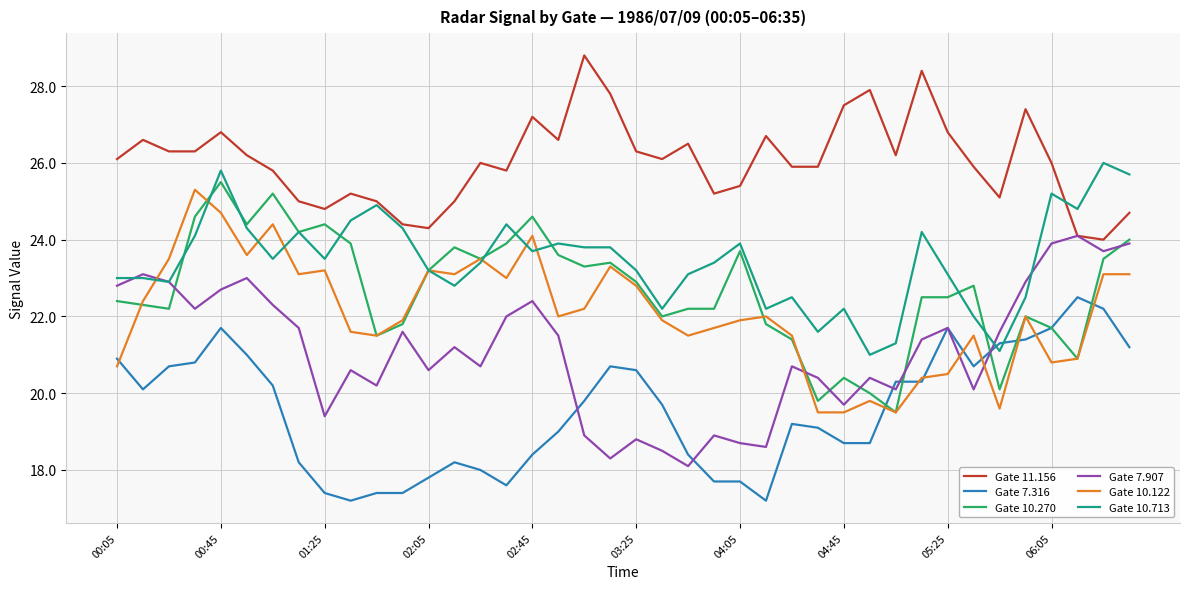

Which series has the largest total across all categories?

Gate 11.156